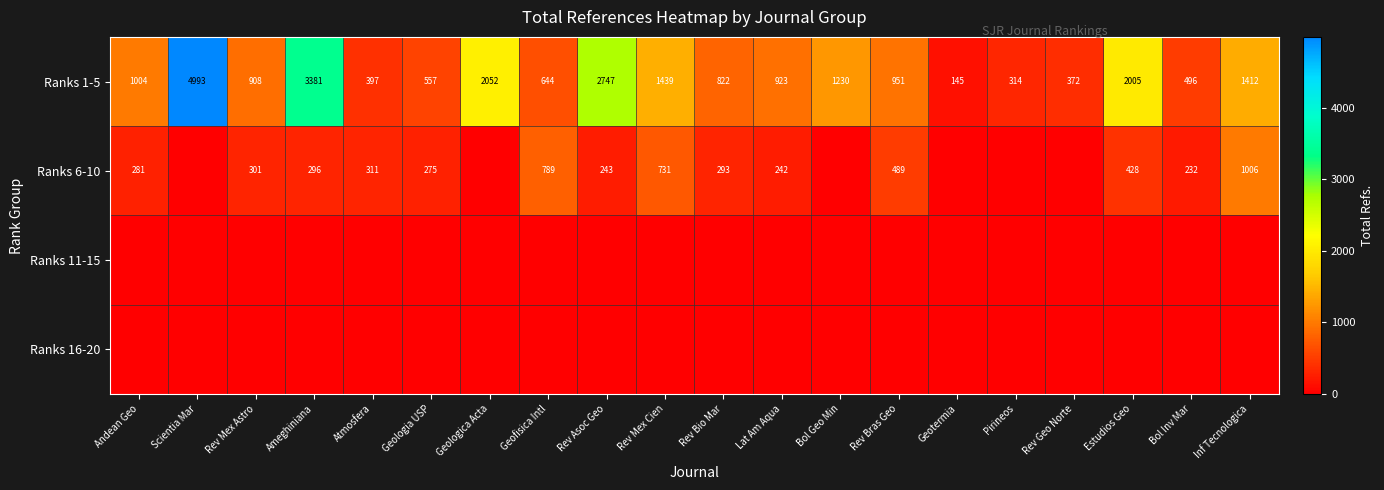

The Ranks 6-10 series shows 232 at Bol Inv Mar. True or false?

True